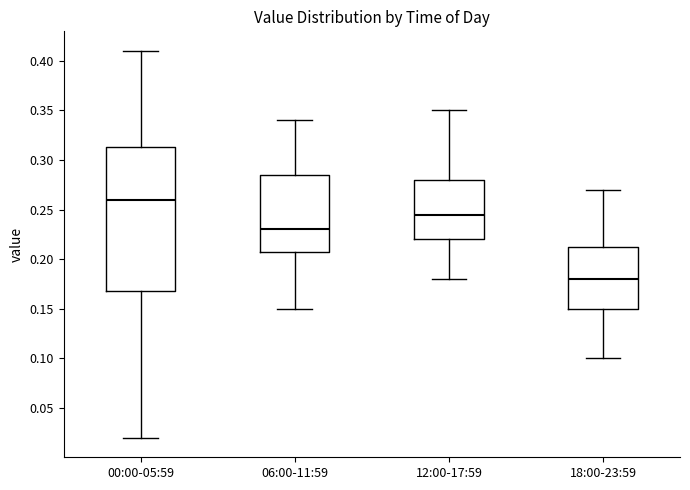

Which box is the tallest, from its lower edge to its upper edge?

00:00-05:59